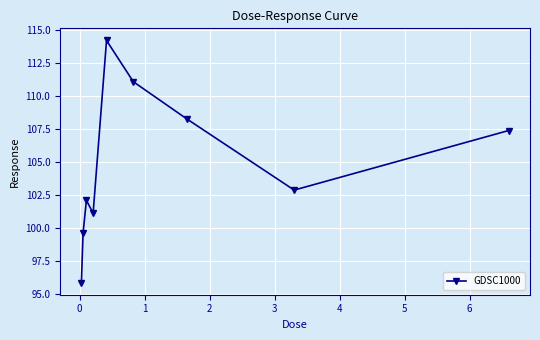

Does the chart display data point markers on the line(s)?

Yes